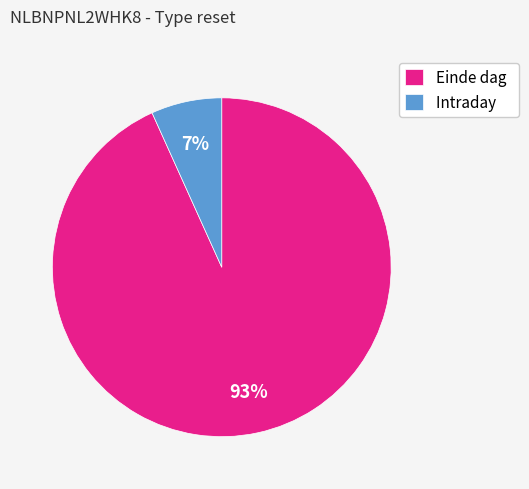

Is it true that Einde dag is 99% of the pie?

False